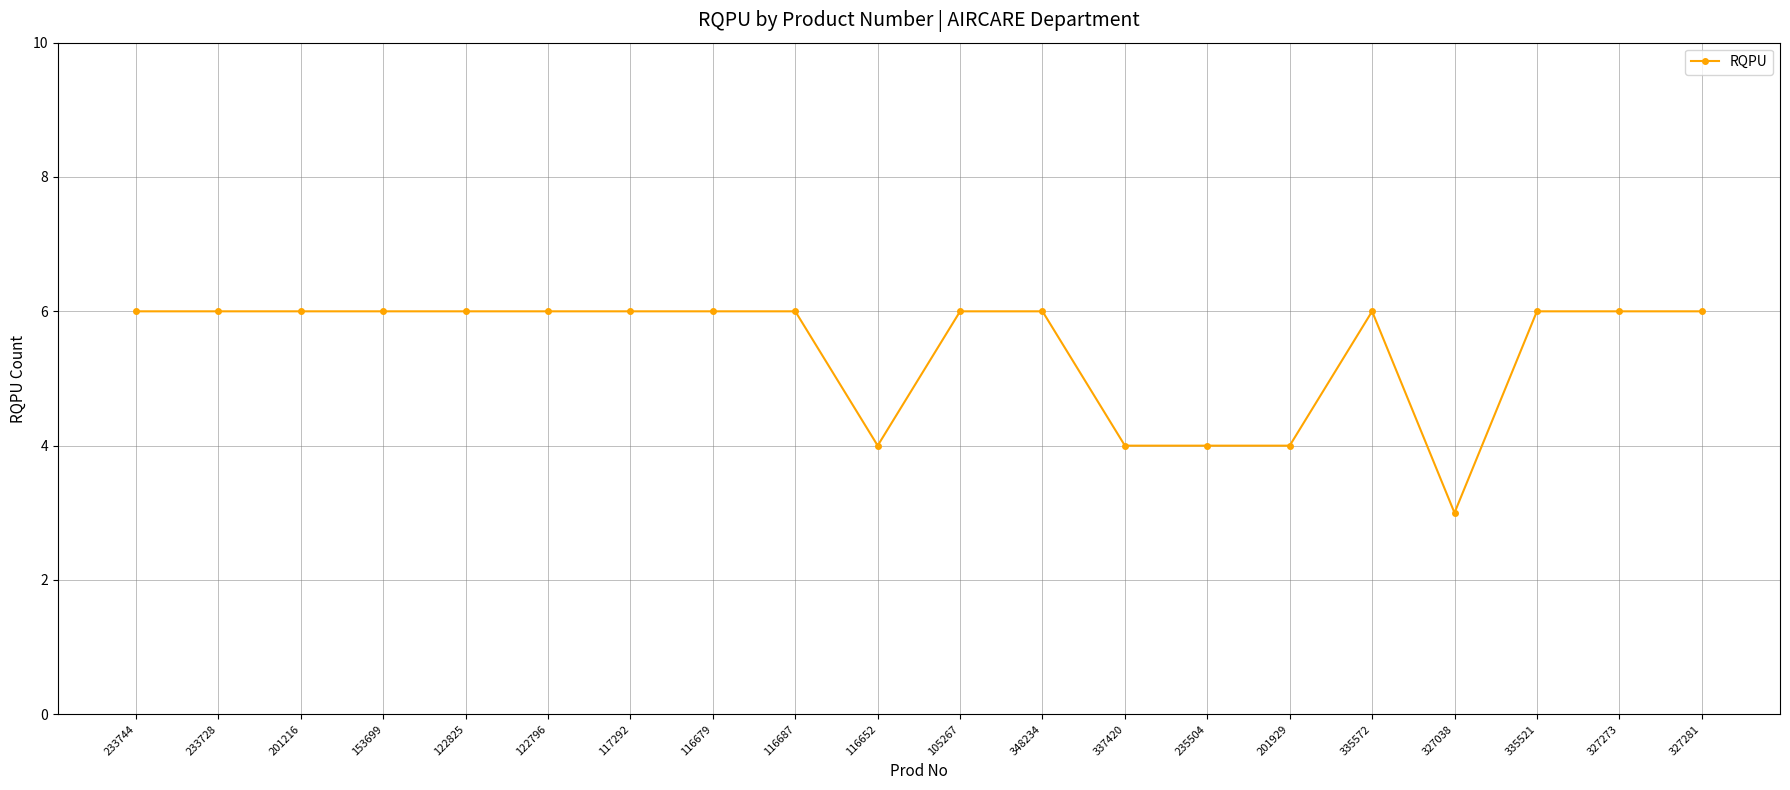

How many lines are shown in the chart?

1